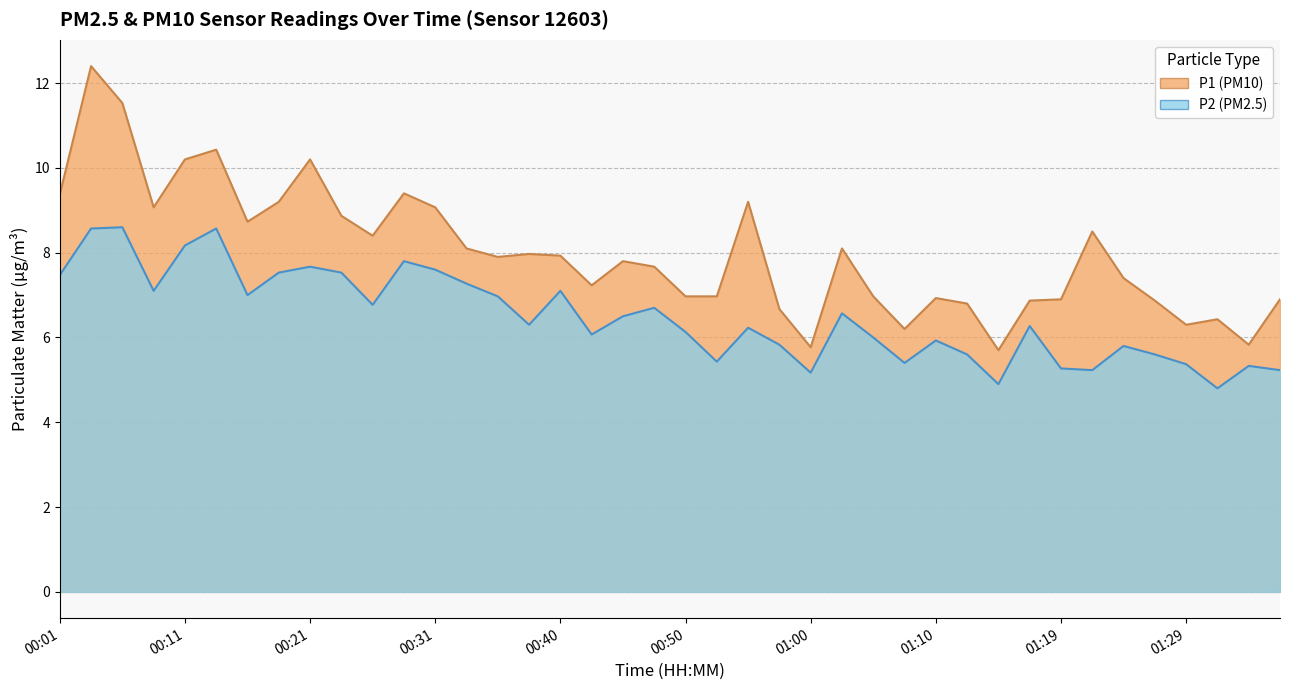

True or false: P2 and P1 cross at least once.

False